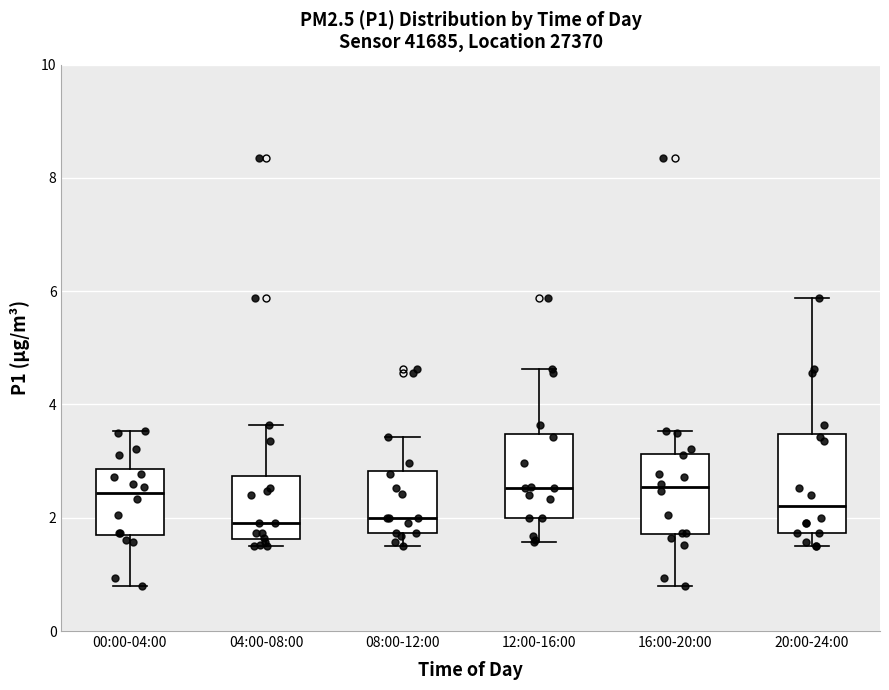

Reading left to right, transcribe this box plot: for each box, give where its median line is, the range the box spans, and where its two whiskers end, as read against the y-axis. The values are not printed on the chart, so give them approximately, as read against the axis.

00:00-04:00: median 2.4, box 1.6 to 2.8, whiskers 0.8 to 3.6
04:00-08:00: median 2.0, box 1.6 to 2.8, whiskers 1.6 (just below the box's lower edge) to 3.6
08:00-12:00: median 2.0, box 1.8 to 2.8, whiskers 1.6 to 3.4
12:00-16:00: median 2.6, box 2.0 to 3.4, whiskers 1.6 to 4.6
16:00-20:00: median 2.6, box 1.8 to 3.2, whiskers 0.8 to 3.6
20:00-24:00: median 2.2, box 1.8 to 3.4, whiskers 1.6 to 5.8